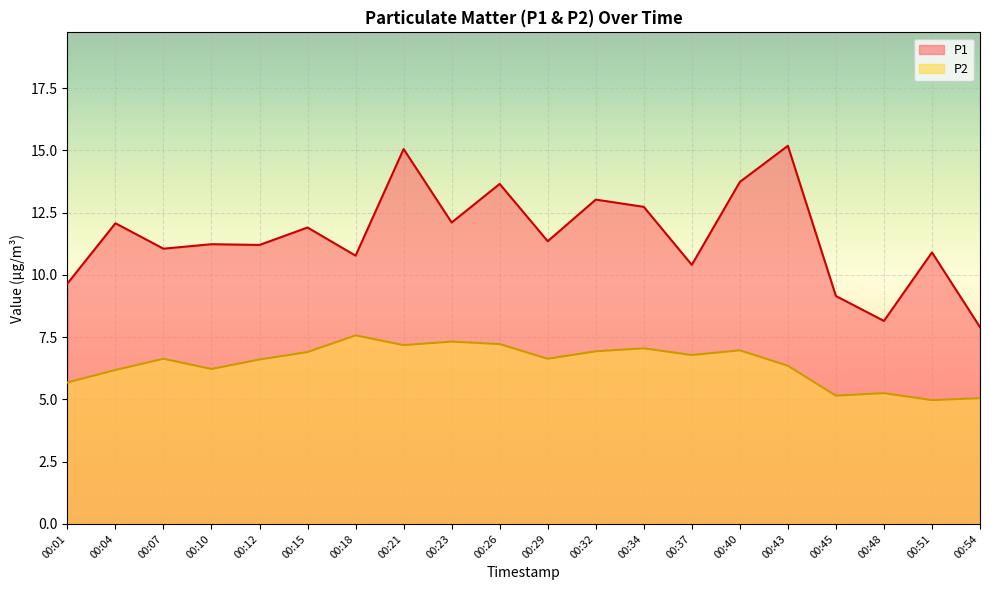

Reading left to right, what are all the values shown in this chart?

P1: 00:01=9.7	00:04=12.1	00:07=11.1	00:10=11.2	00:12=11.2	00:15=11.9	00:18=10.8	00:21=15.1	00:23=12.1	00:26=13.7	00:29=11.3	00:32=13.0	00:34=12.7	00:37=10.4	00:40=13.7	00:43=15.2	00:45=9.2	00:48=8.2	00:51=10.9	00:54=7.9
P2: 00:01=5.7	00:04=6.2	00:07=6.6	00:10=6.2	00:12=6.6	00:15=6.9	00:18=7.6	00:21=7.2	00:23=7.3	00:26=7.2	00:29=6.6	00:32=6.9	00:34=7.0	00:37=6.8	00:40=7.0	00:43=6.3	00:45=5.2	00:48=5.2	00:51=5.0	00:54=5.0